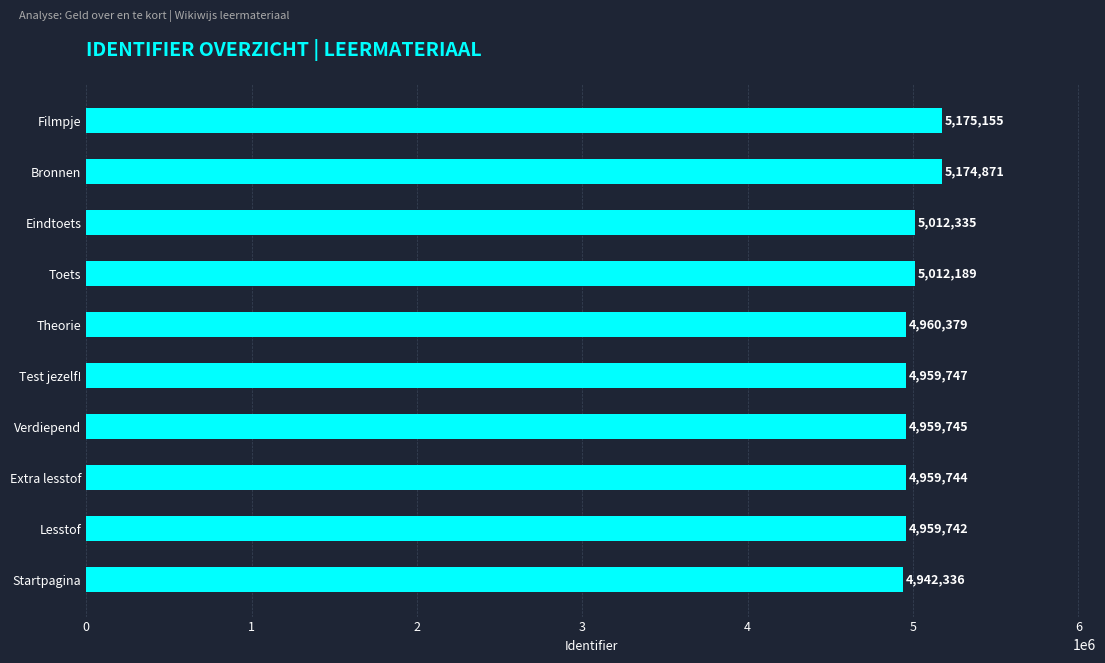

Where is the data nearest to the value 5058745?

Eindtoets